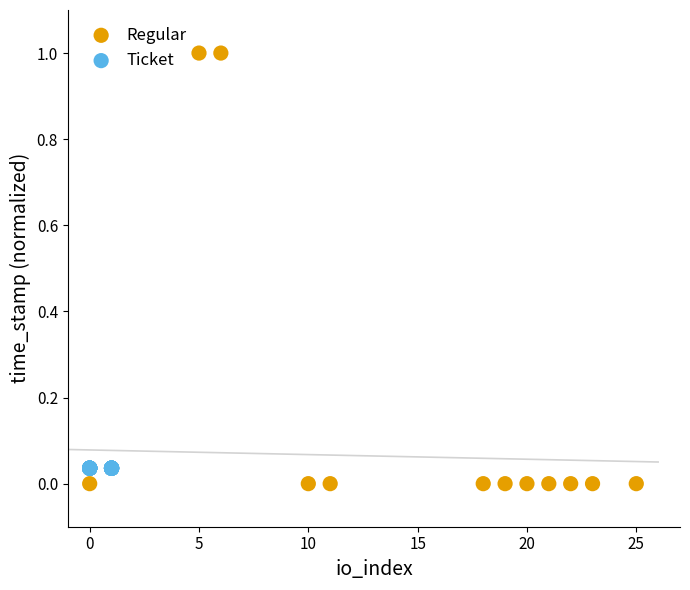

Which series reaches the maximum Y coordinate?

Regular